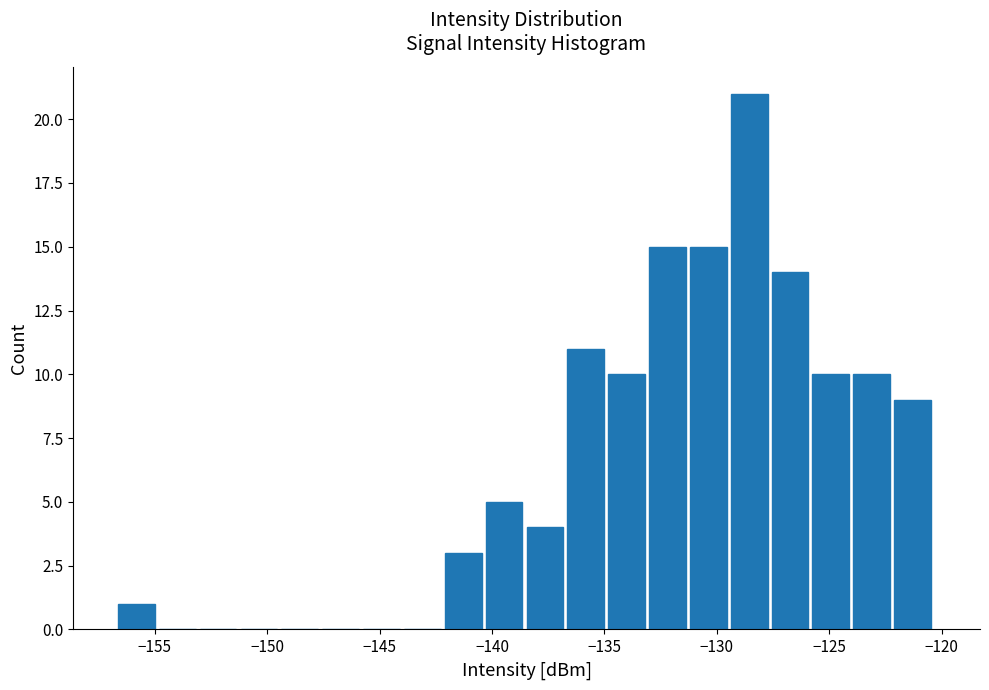

Read against the x-axis, roughly where is the centre of the tallest bar?

-128.5